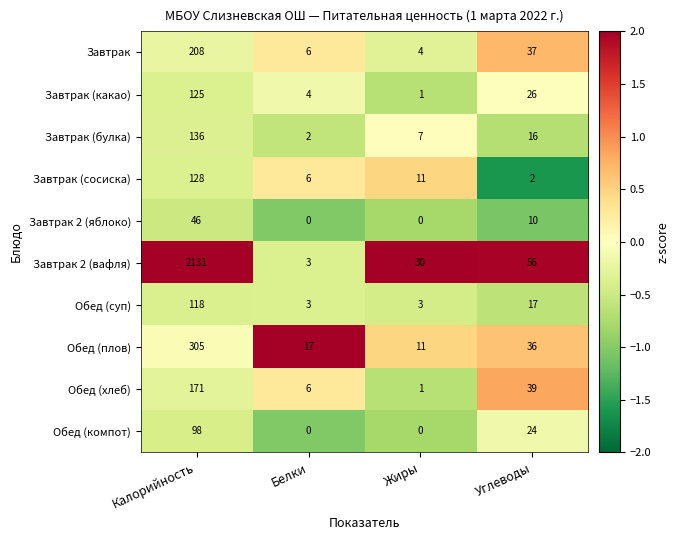

Rank the series at Углеводы from lowest to highest value.

Завтрак (сосиска), Завтрак 2 (яблоко), Завтрак (булка), Обед (суп), Обед (компот), Завтрак (какао), Обед (плов), Завтрак, Обед (хлеб), Завтрак 2 (вафля)